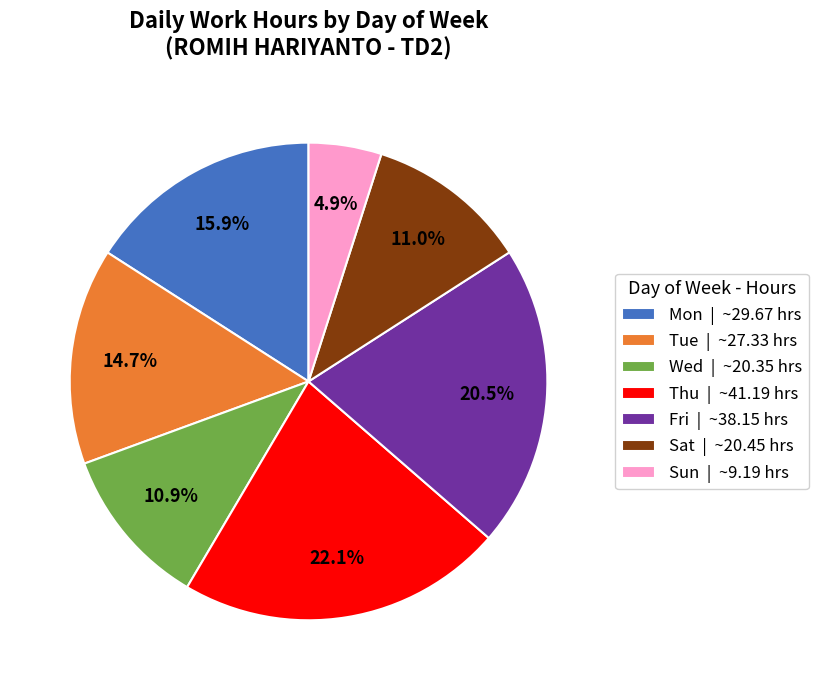

How many slices are in this pie chart?

7